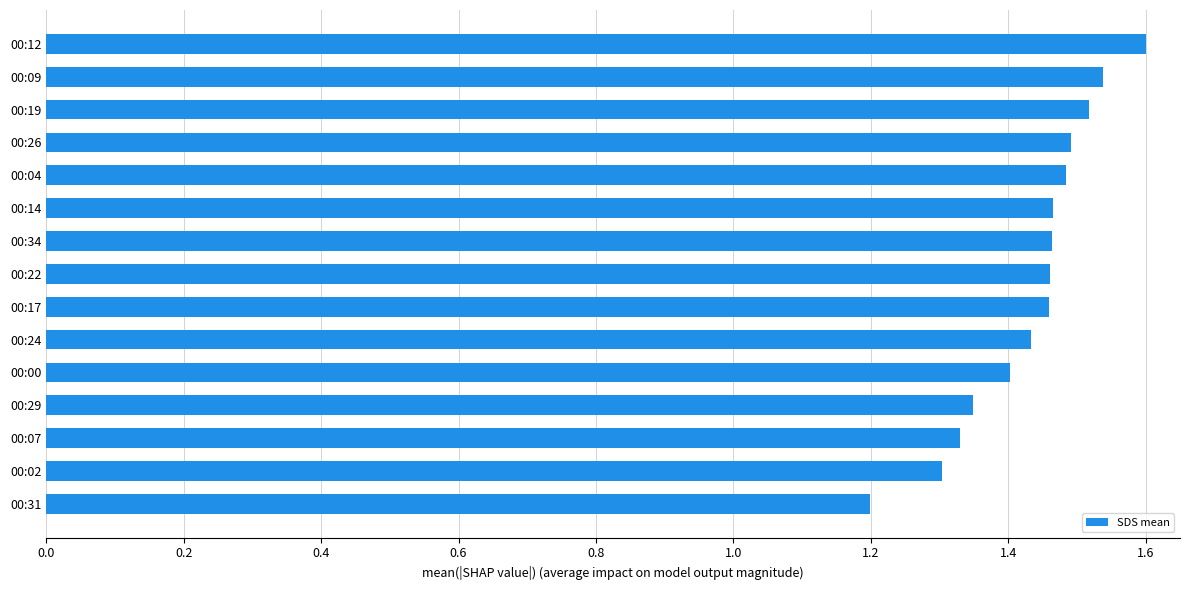

Count the values in the range 1 to 2.

15